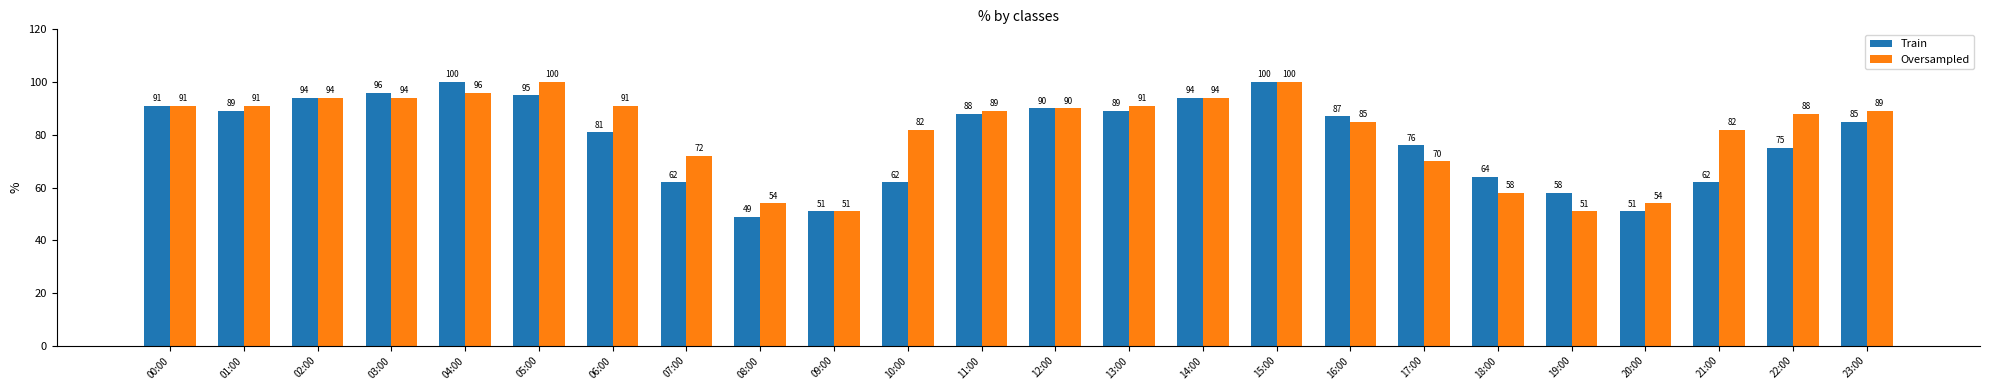

Is it true that Oversampled equals 54 at 20:00?

True